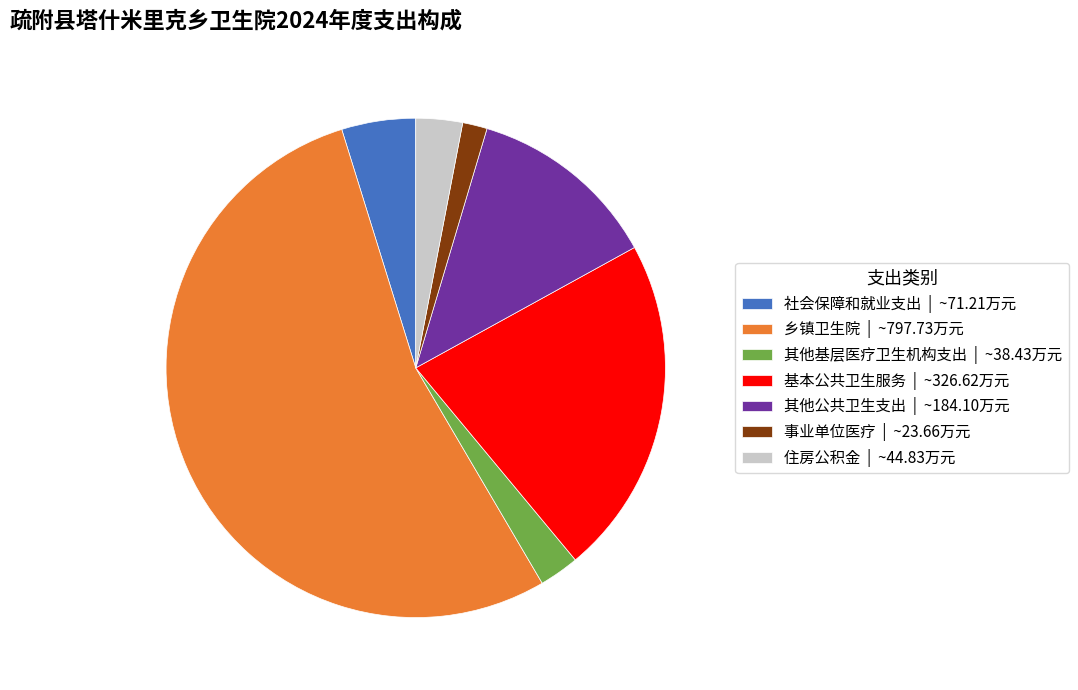

Combined, do 事业单位医疗 | ~23.66万元 and 住房公积金 | ~44.83万元 account for over 50%?

No